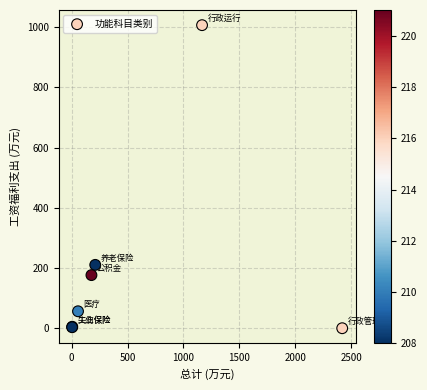

What Y value in the scatter plot is closest to 503?

210.4